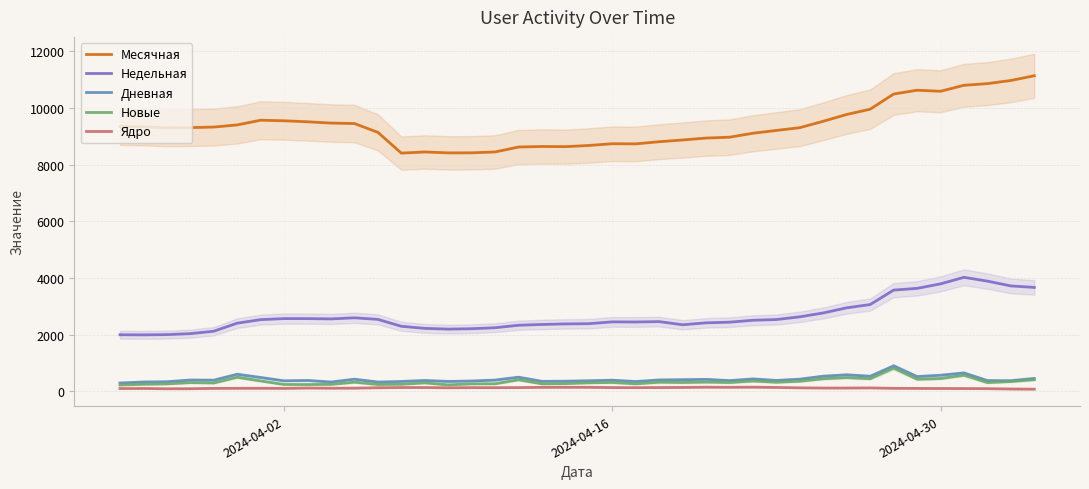

What is the sum of all Новые values?

13473